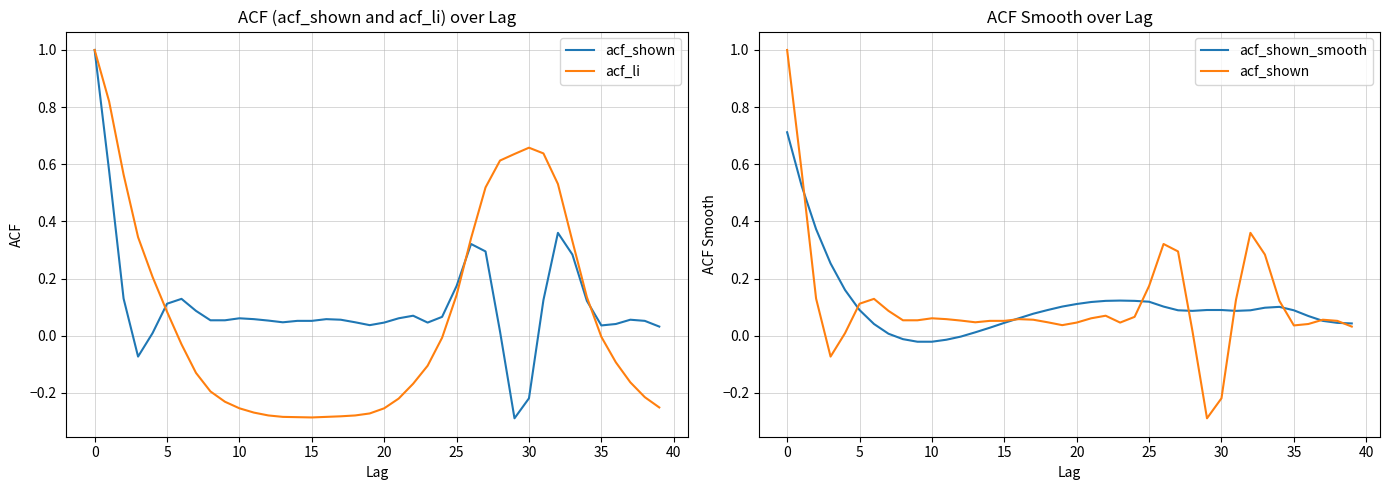

How many data points in acf_shown are above 0?

37